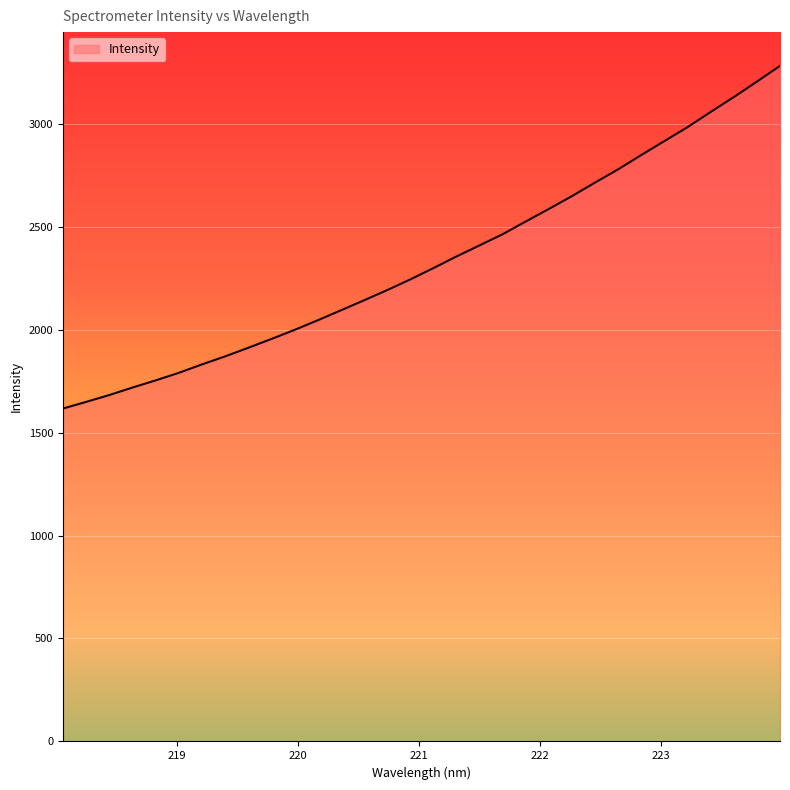

What is the minimum value shown in the chart?

1616.4